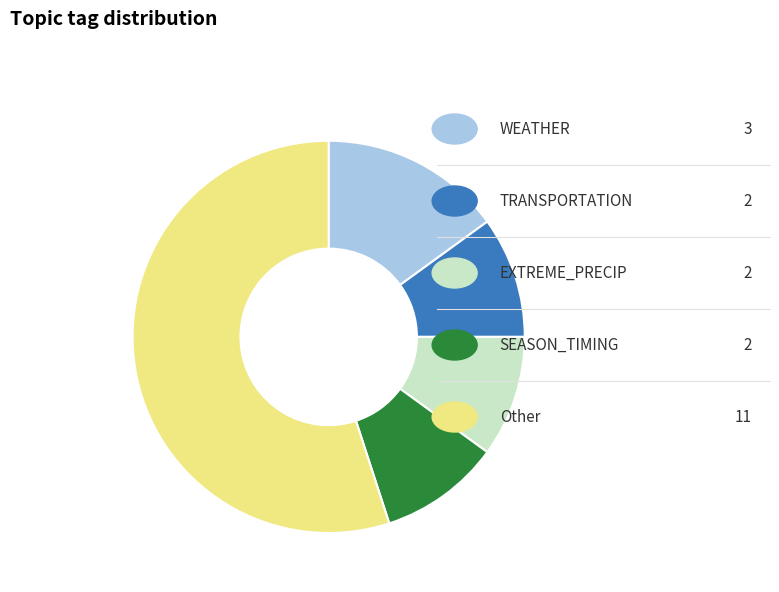

Is there any slice that represents more than half of the pie?

Yes